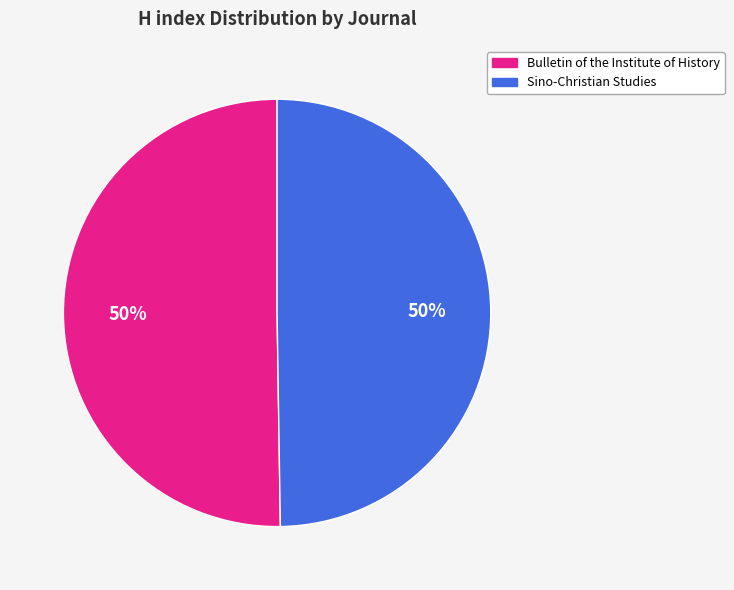

Is it true that Sino-Christian Studies is 63% of the pie?

False